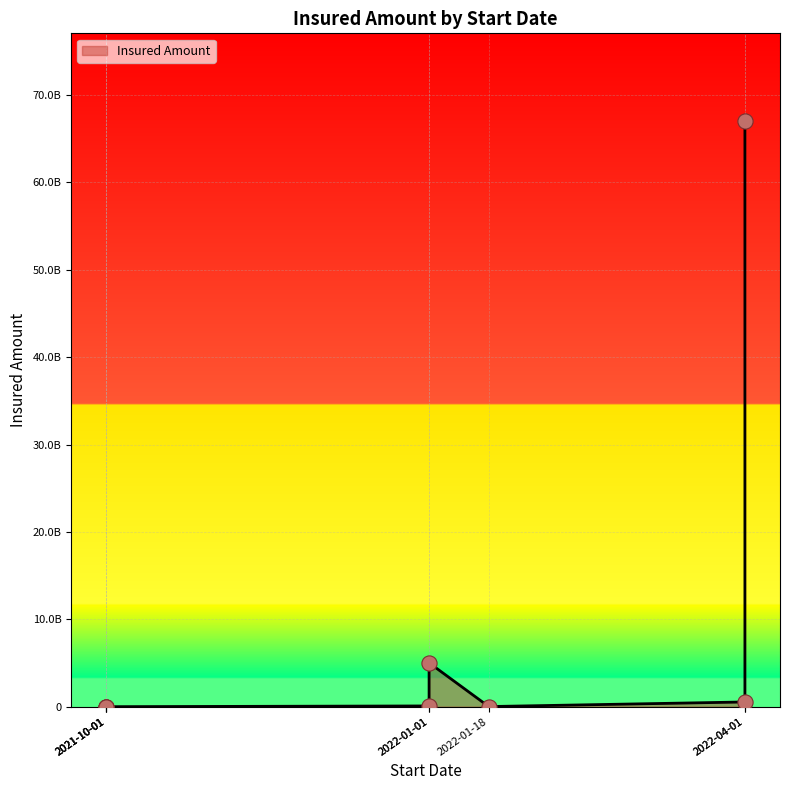

What is the change in value from 2021-10-01 to 2022-01-01?

+5018028859